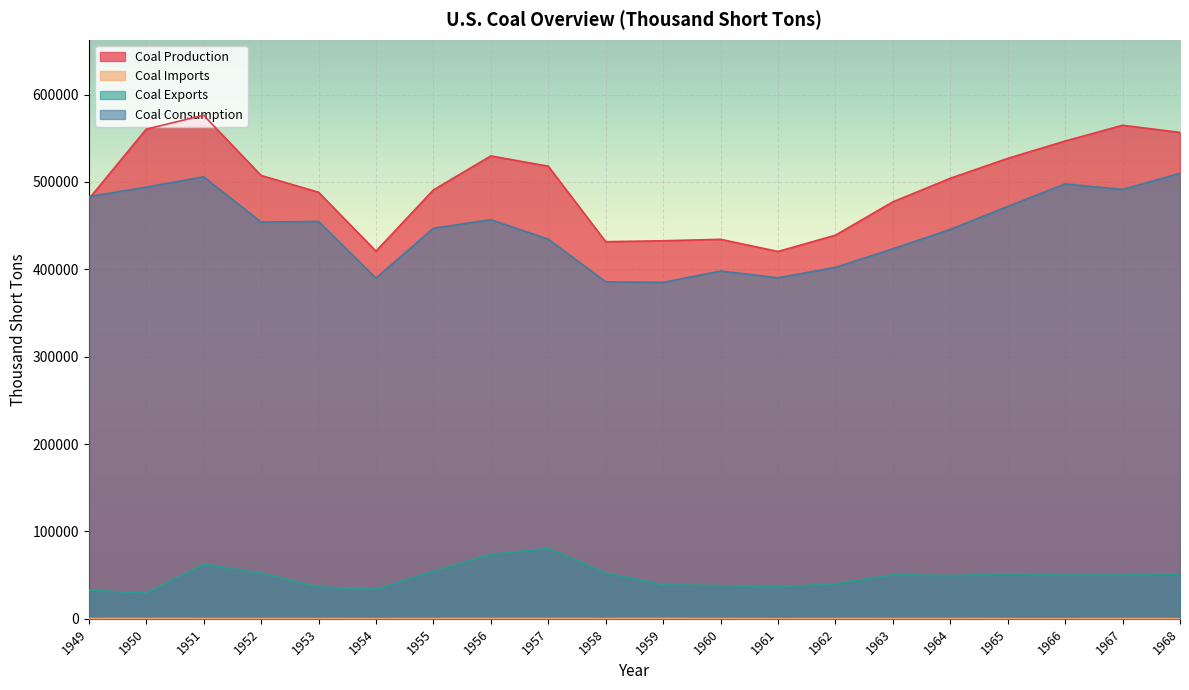

How many data points in Coal Exports are above 50123?

9